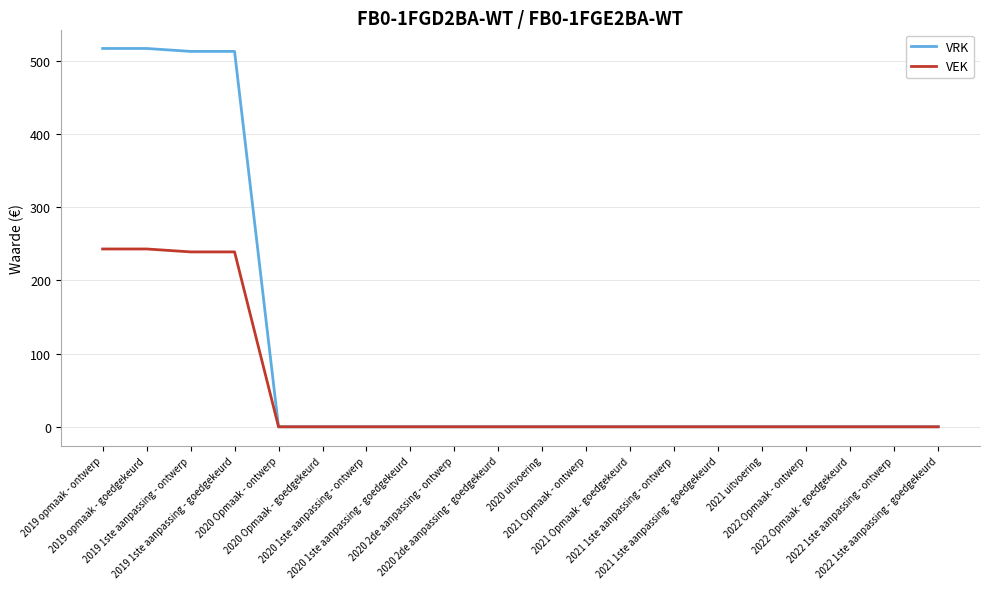

Rank the series by their average value, from highest to lowest.

VRK, VEK